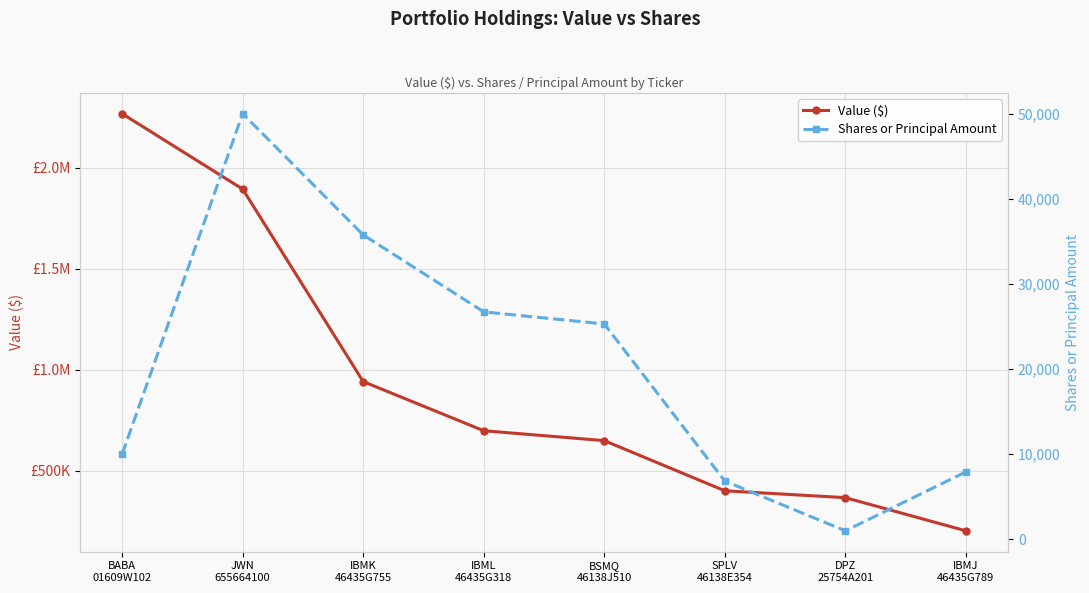

Where does the Shares or Principal Amount series first go above 25297?

JWN
655664100